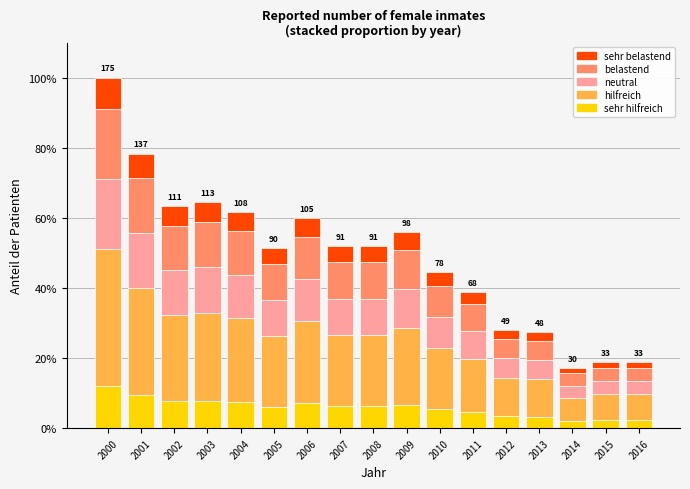

At which category is the sum across all series the highest?

2000